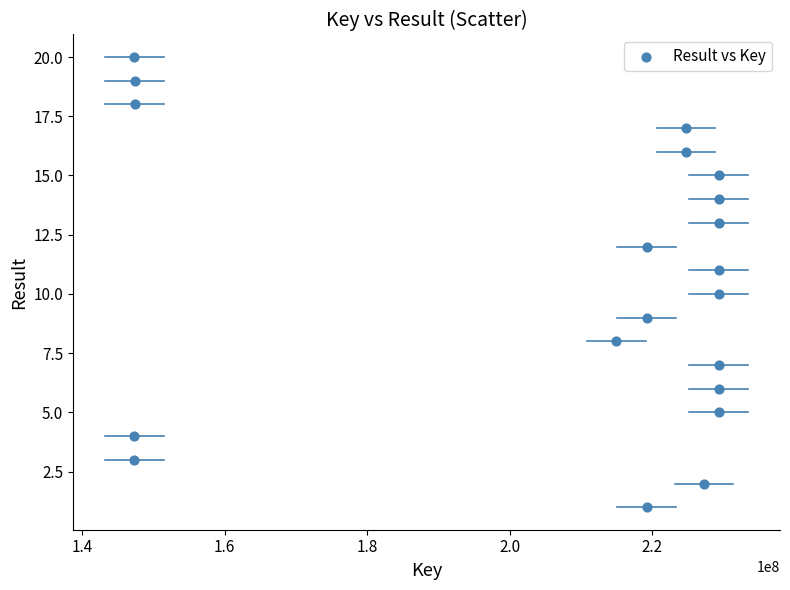

What is the range of X values (max minus min)?

82039521